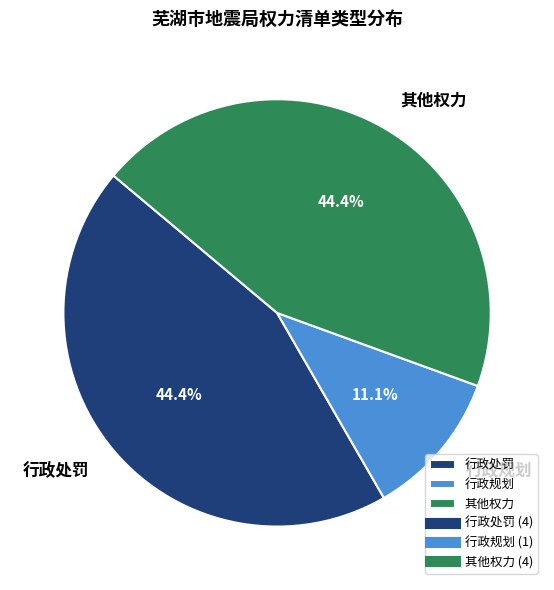

To the nearest percent, what is the average slice percentage?

33%